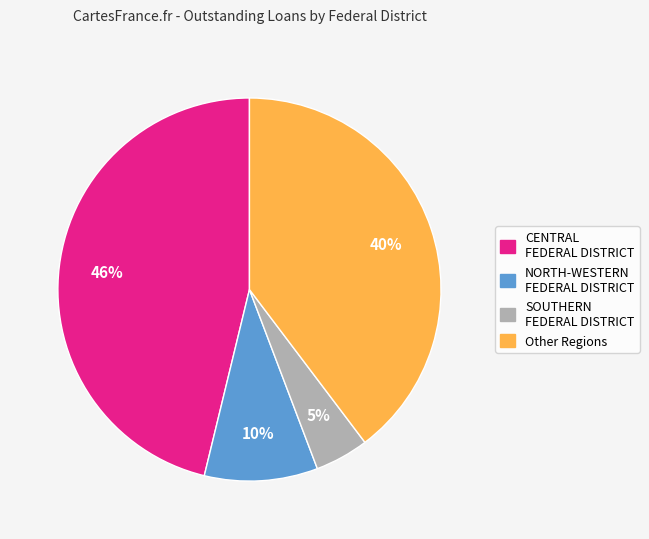

Do CENTRAL FEDERAL DISTRICT and Other Regions together represent more than half of the pie?

Yes